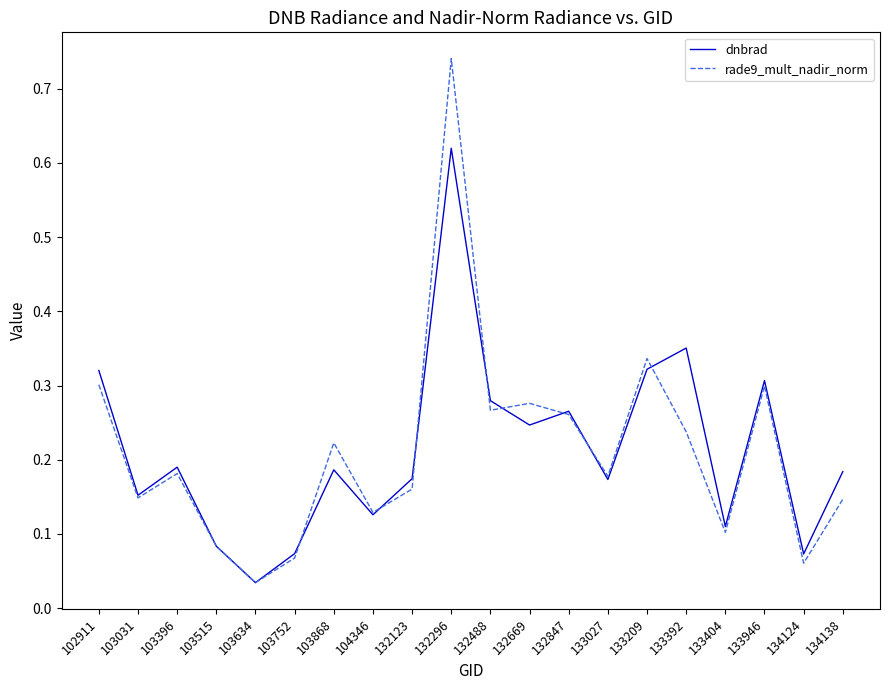

List the series in order of their peak value, highest first.

rade9_mult_nadir_norm, dnbrad